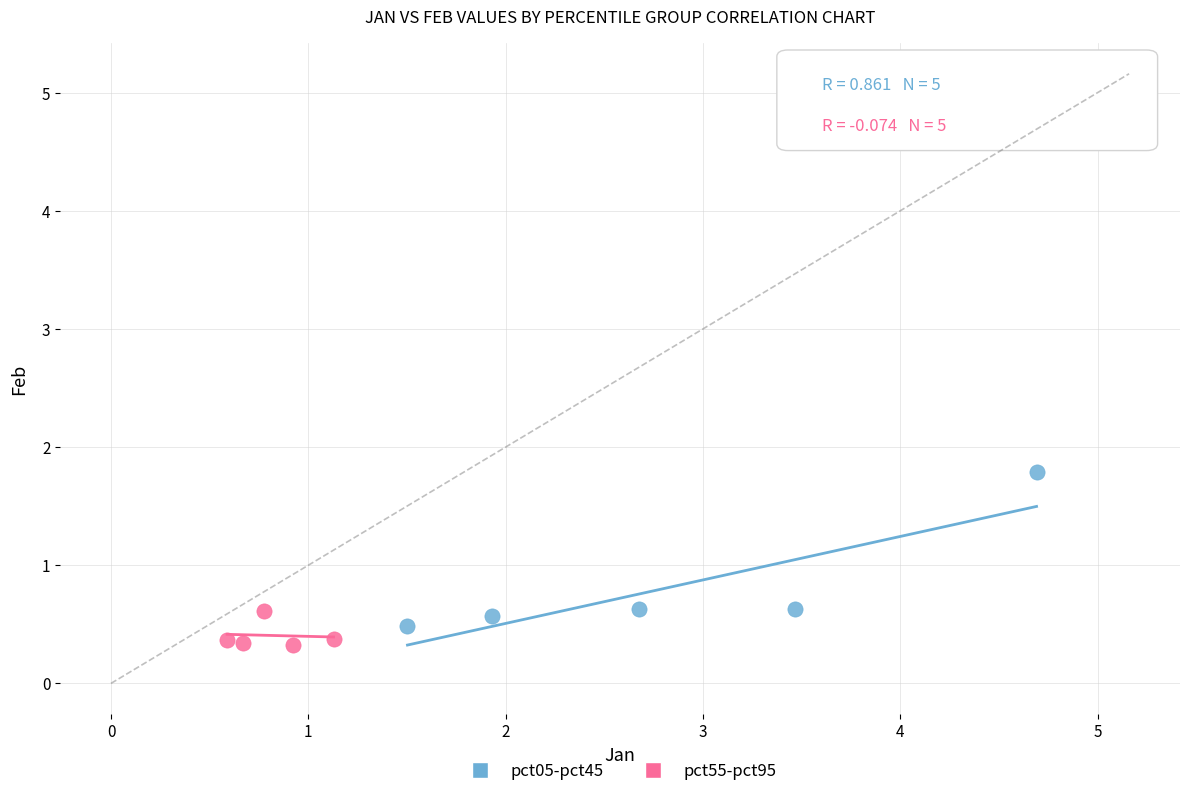

Which series reaches the minimum Y coordinate?

pct55-pct95